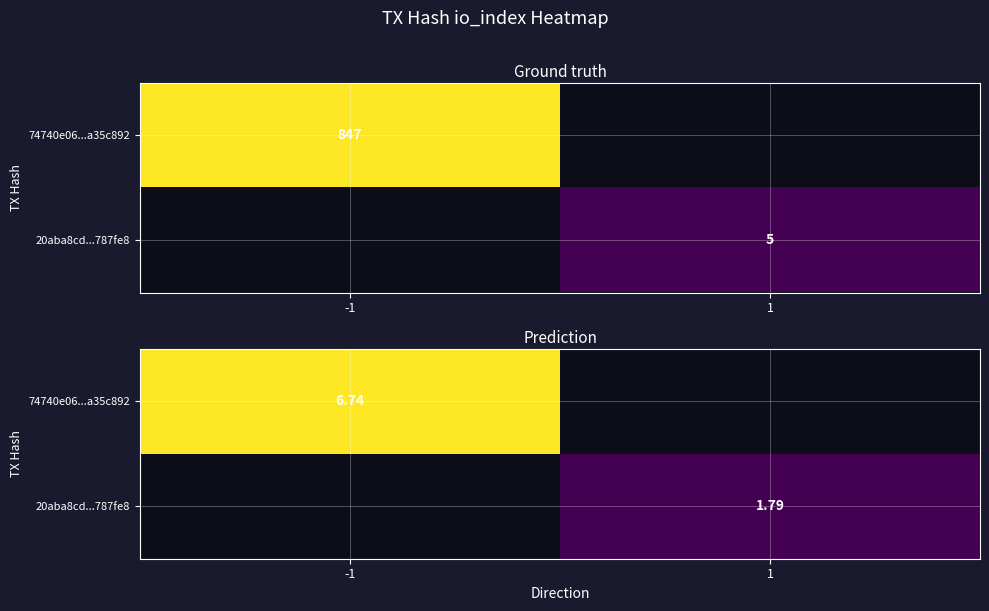

Which label corresponds to the smallest value in the chart?

1